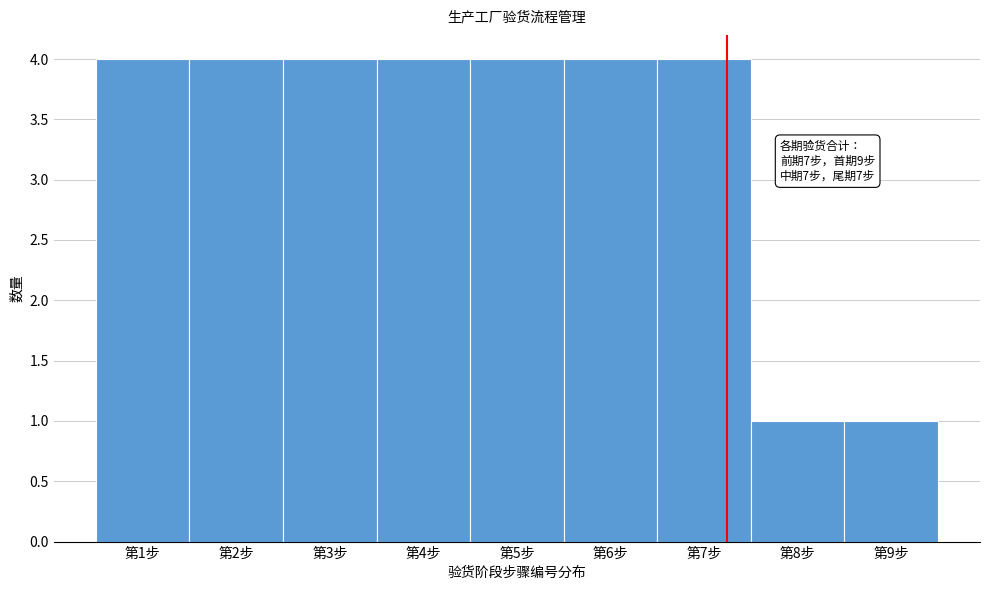

Reading left to right, extract all data points from this chart.

第1步=4	第2步=4	第3步=4	第4步=4	第5步=4	第6步=4	第7步=4	第8步=1	第9步=1